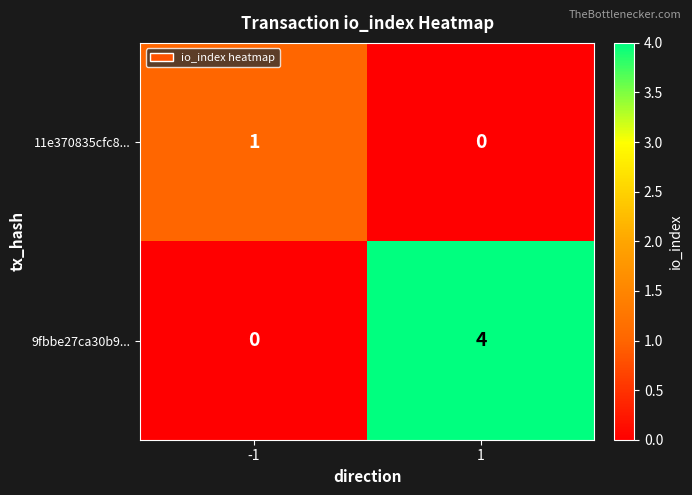

How many data points in 11e370835cfc8... are less than 1?

1